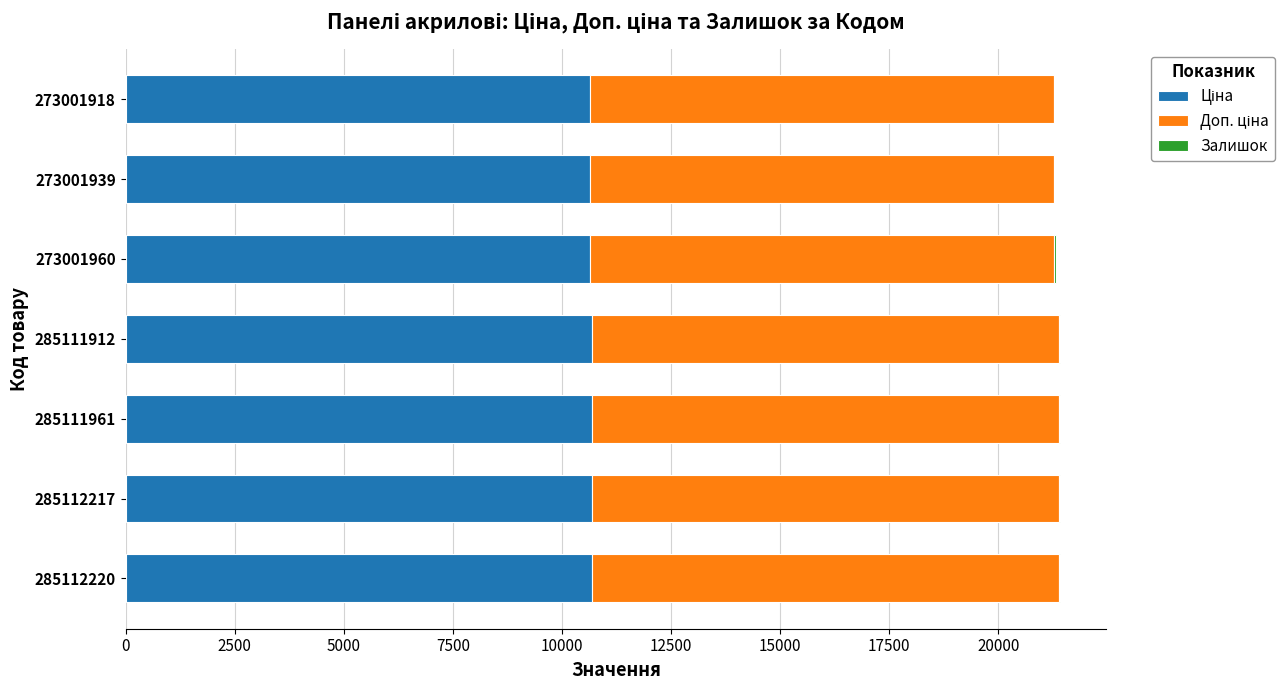

Count the number of data series in this chart.

3